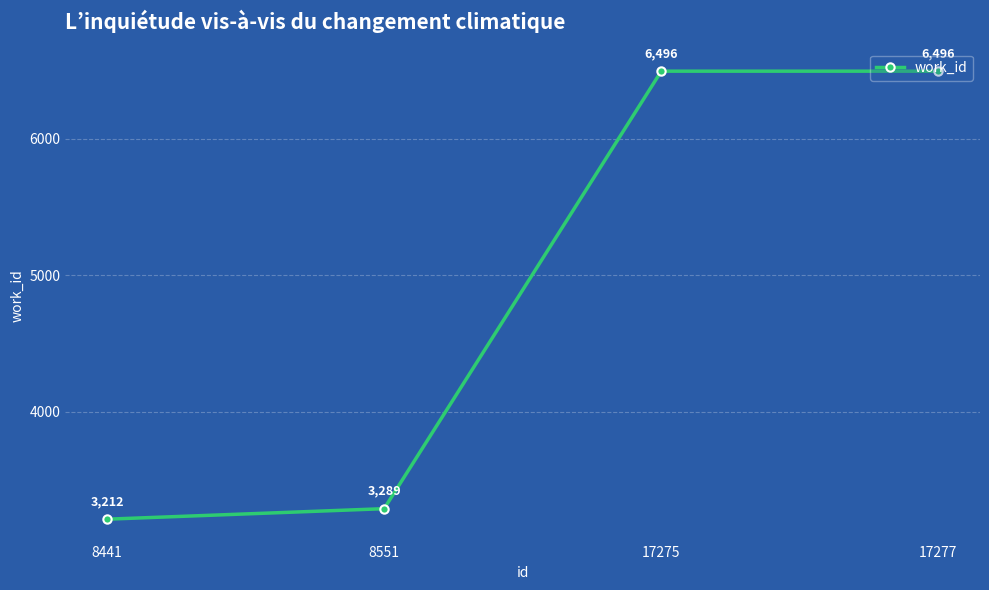

At which label is the value closest to 4854?

8551